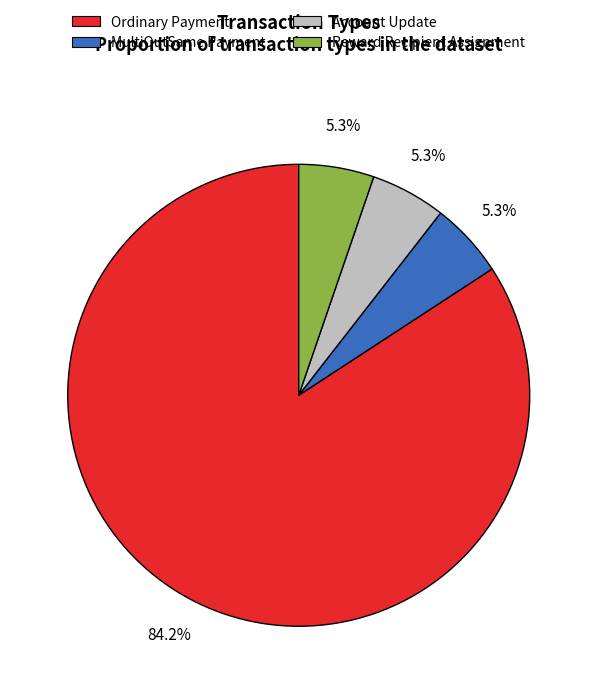

What percentage is the Ordinary Payment slice, to the nearest percent?

84%